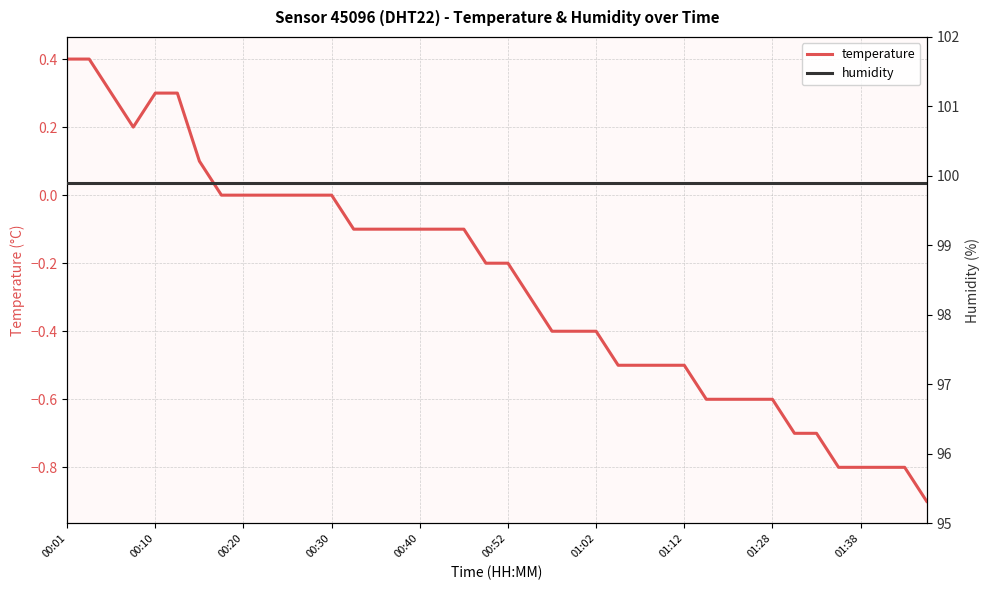

How many distinct data groups are displayed?

2